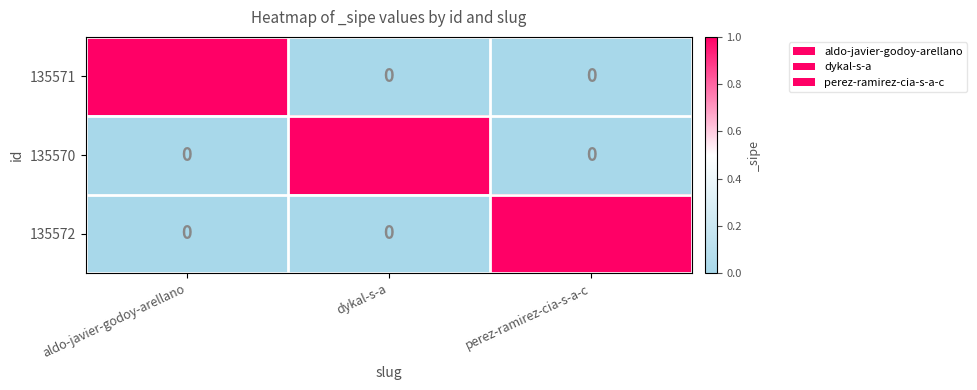

Count the 135571 values in the range 0 to 1.

3